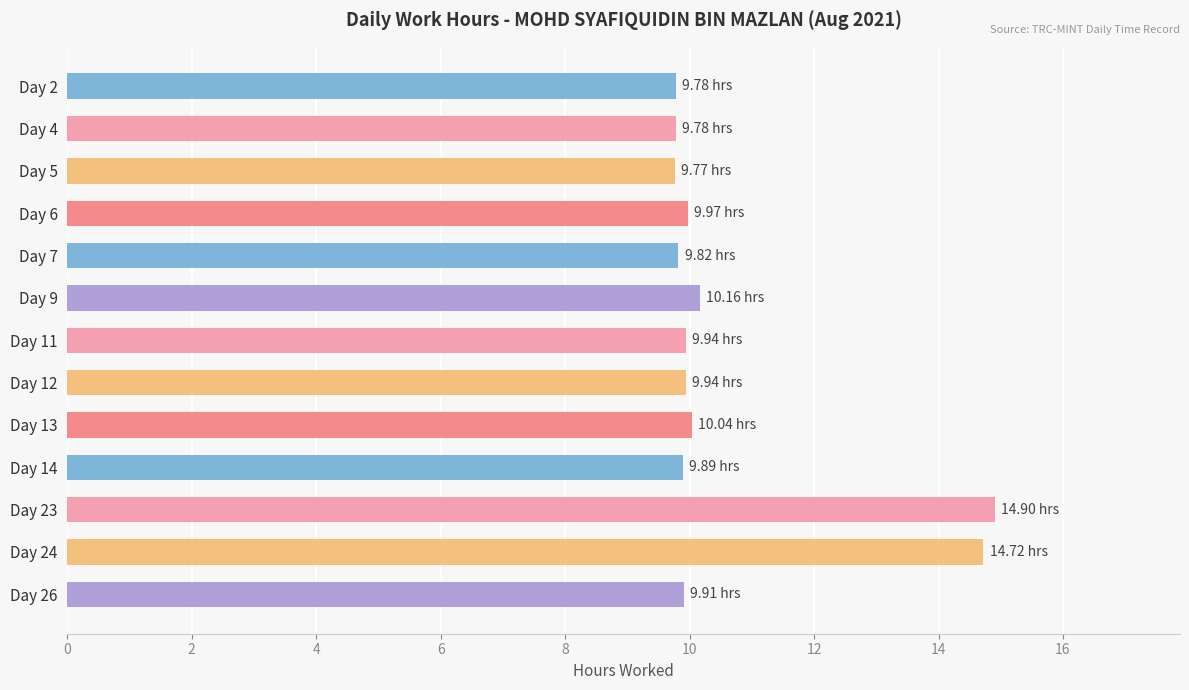

Which has a higher value, Day 6 or Day 24?

Day 24